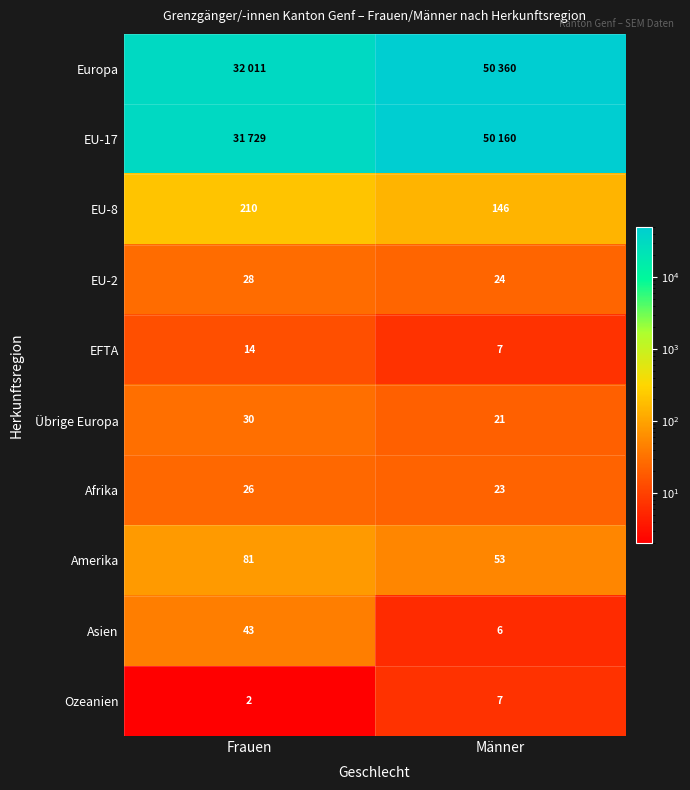

True or false: Übrige Europa has a value of 14 at Männer.

False